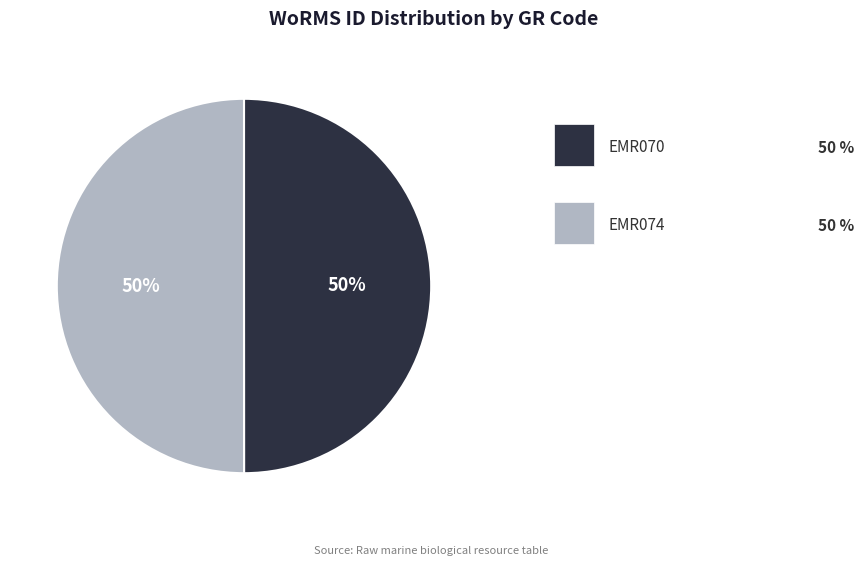

Rank the categories by value from lowest to highest.

EMR070, EMR074